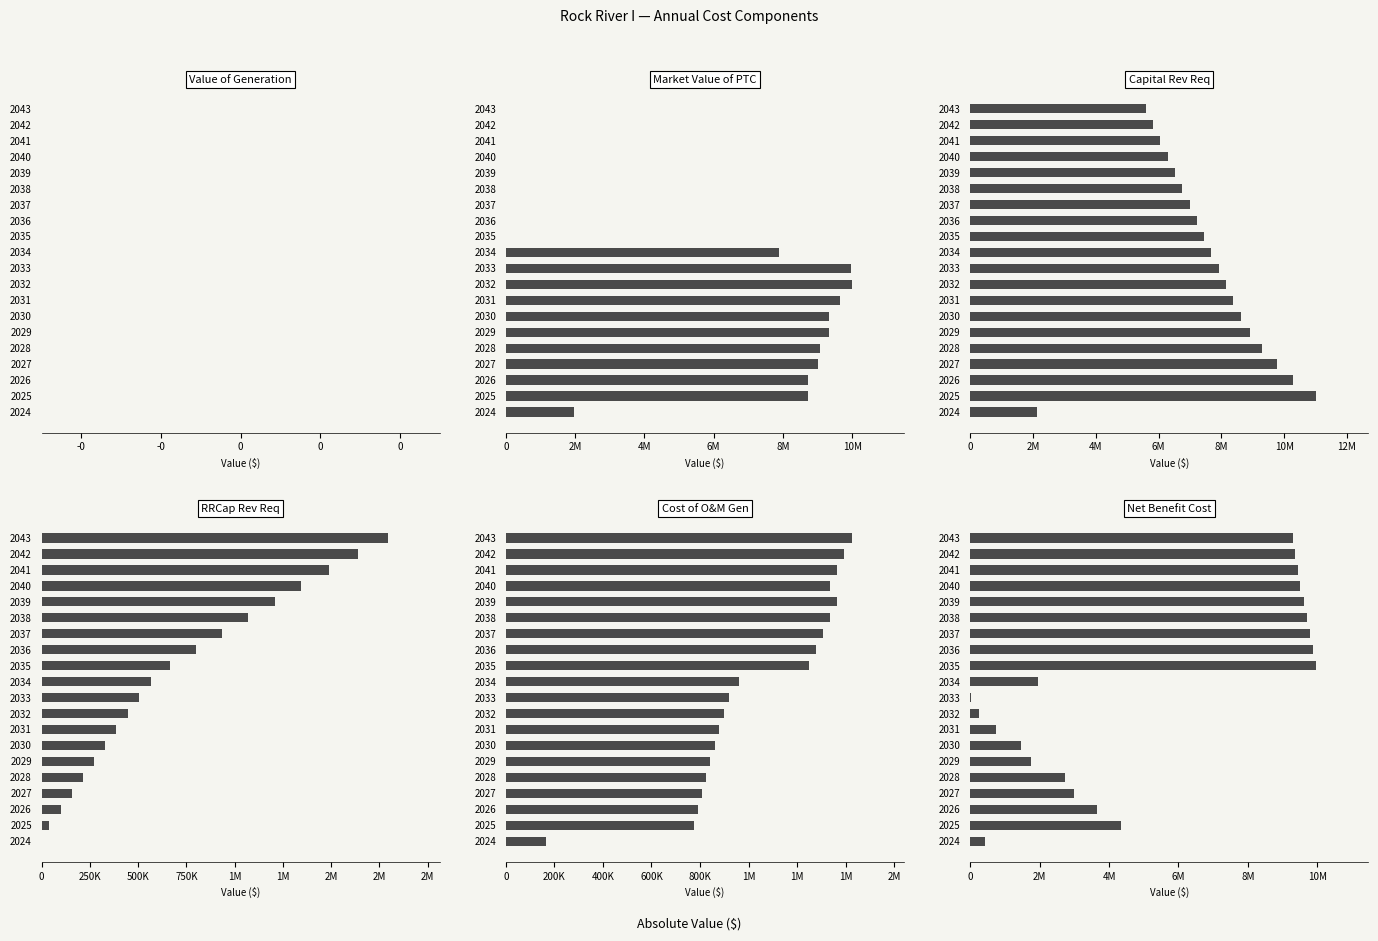

The RRCap Rev Req series shows 1489508.9 at 2041. True or false?

True